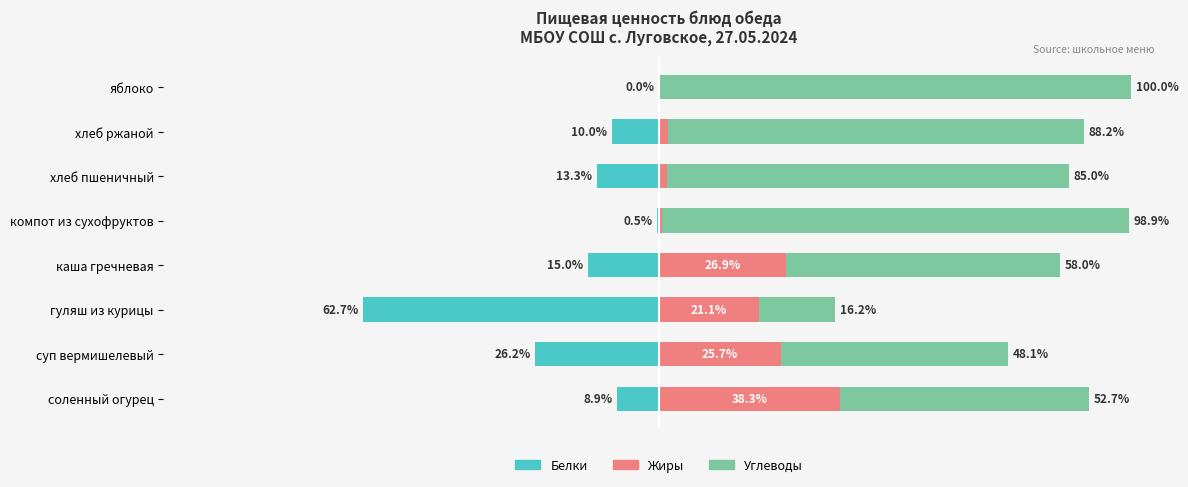

What is the difference between the maximum and minimum values in the Углеводы series?

83.8